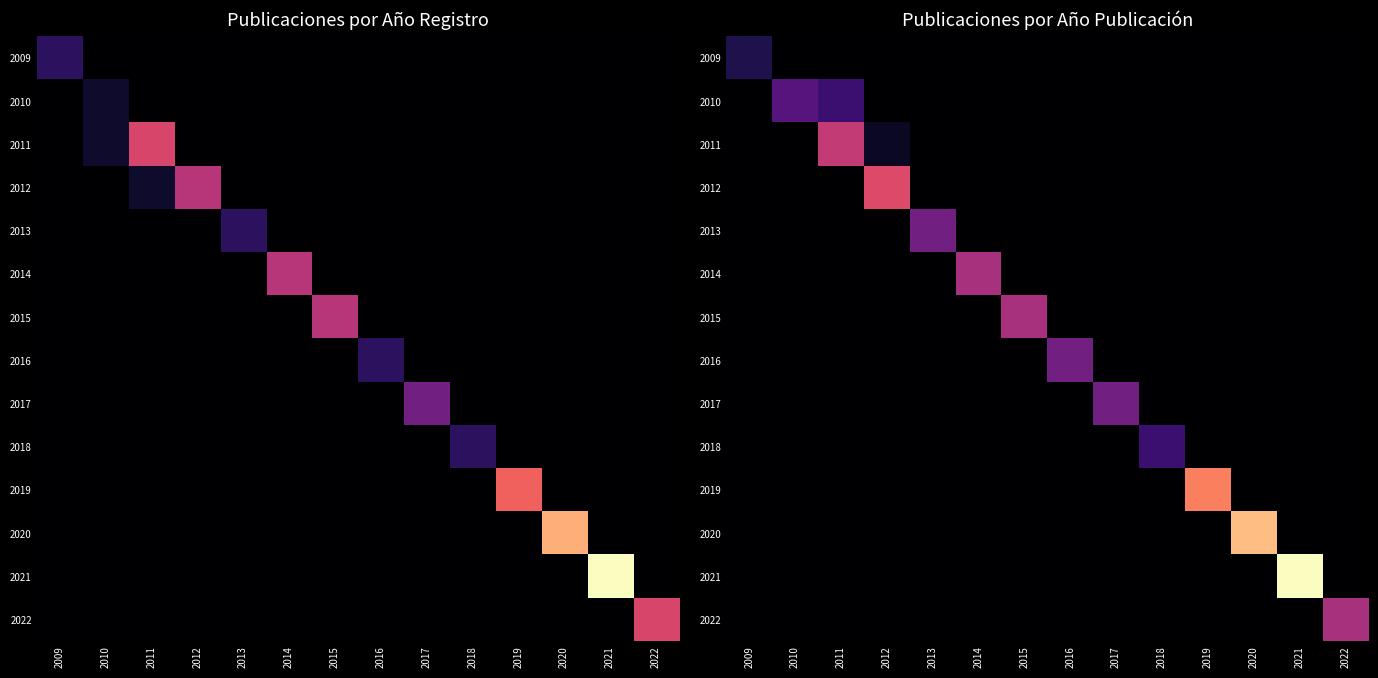

Is the value of 2019 at 2012 greater than the value of 2009 at 2014?

No